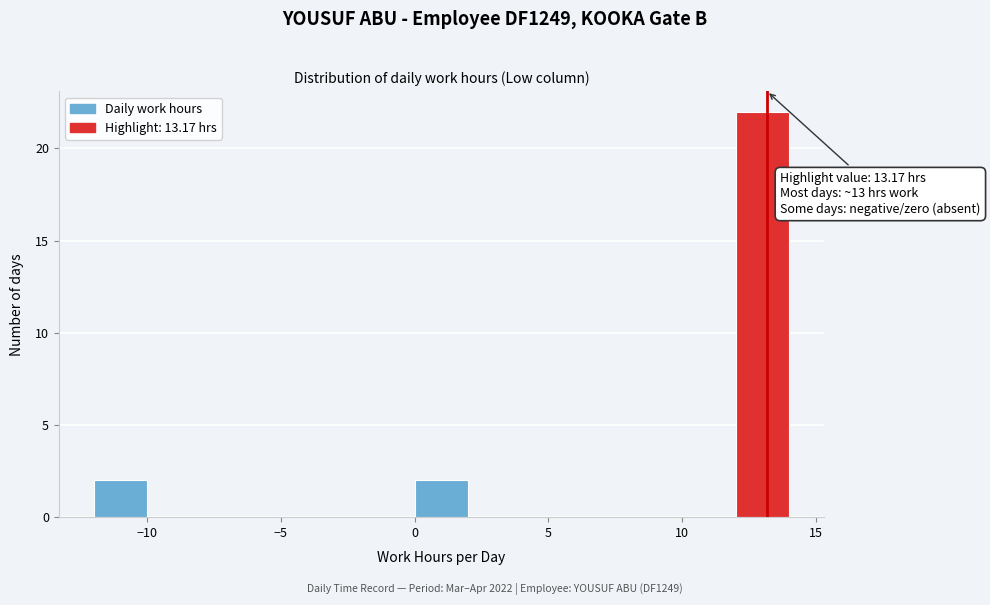

Over which range of the x-axis is the bar tallest?

12 to 14